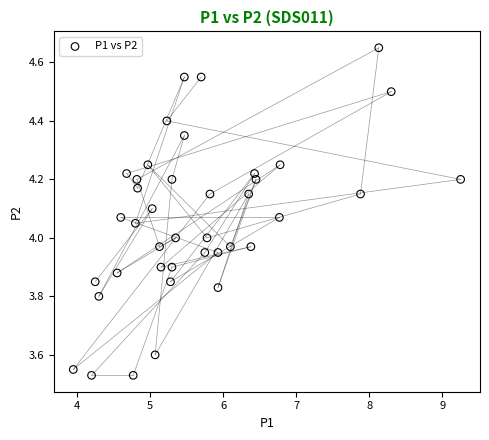

What is the range of Y values (max minus min)?

1.1